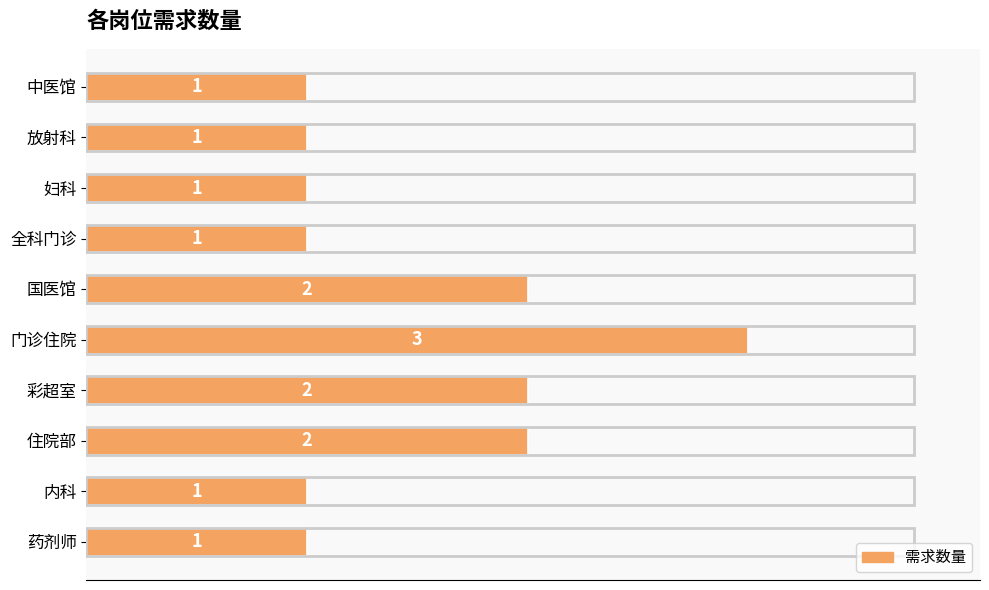

What is the label of the 10th bar from the bottom?

中医馆